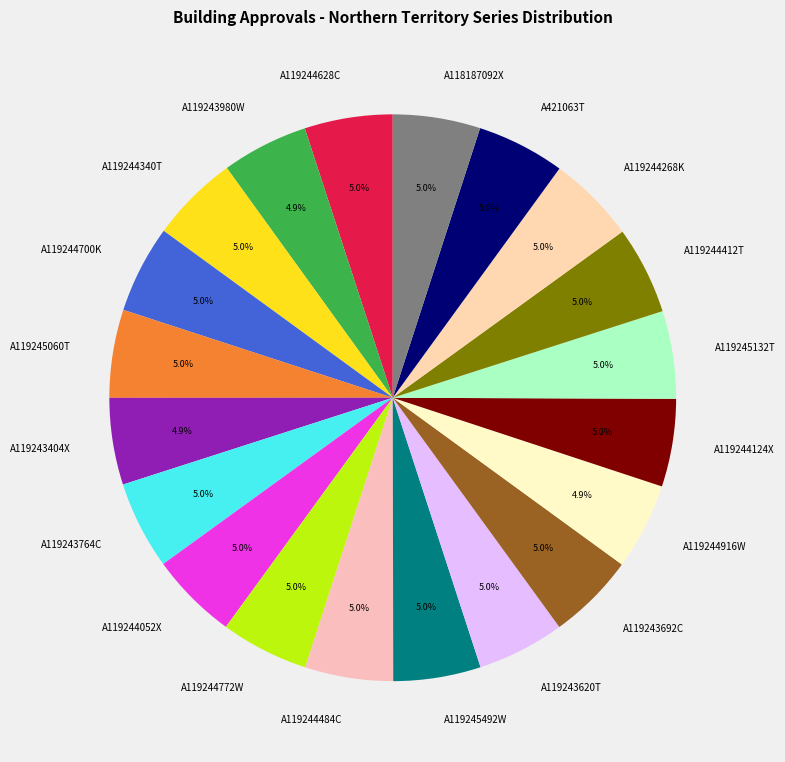

Is the sum of A119244916W and A119244484C greater than half?

No